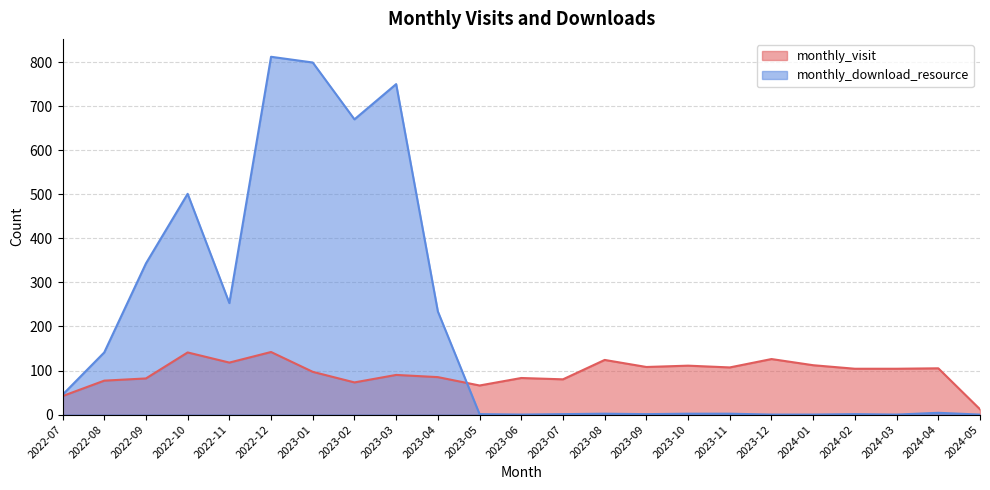

What is the value of the monthly_download_resource point at the 1st from the left?

45